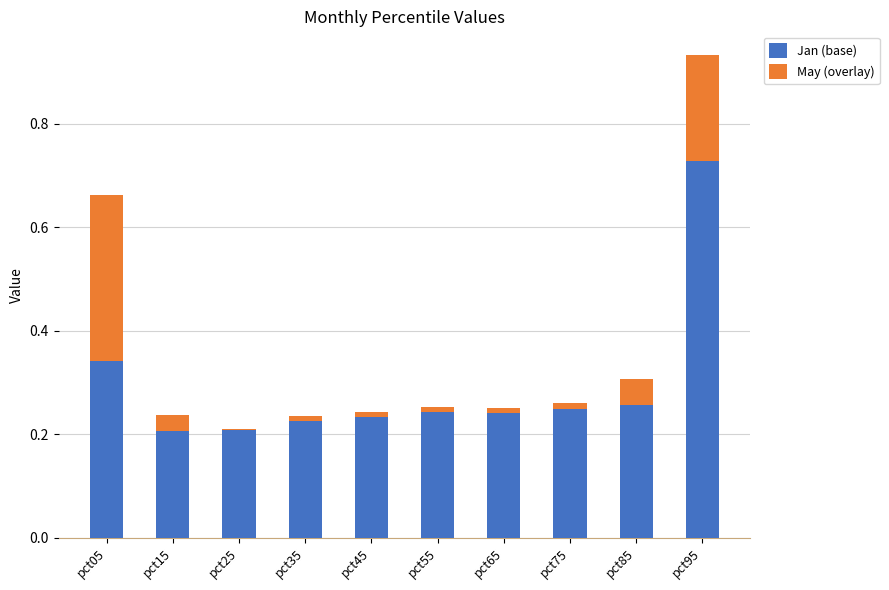

At which category is the sum across all series the highest?

pct95